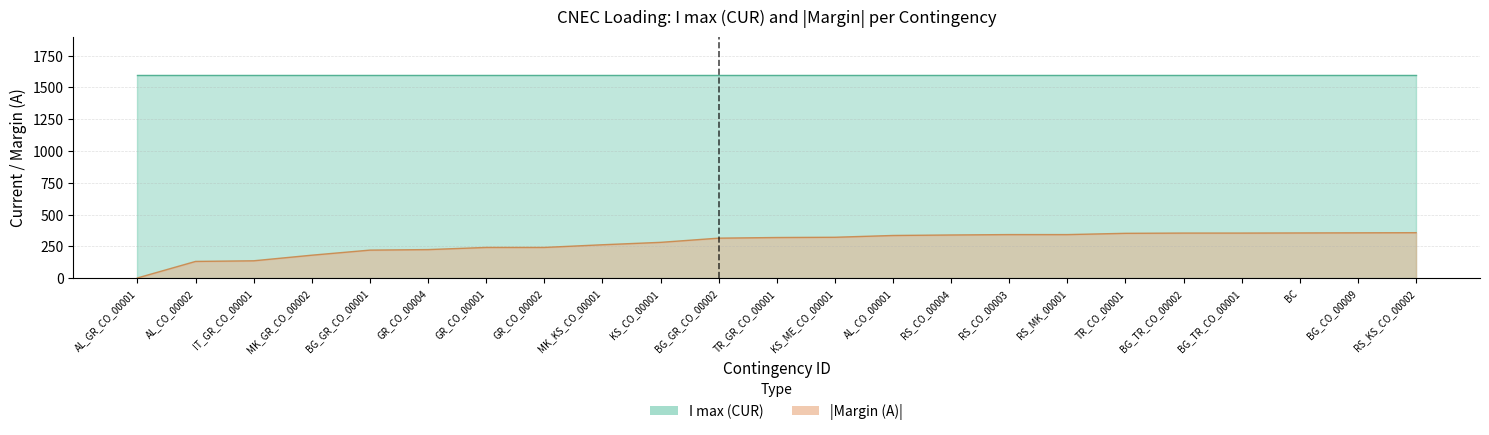

What is the minimum value shown in the chart?

2